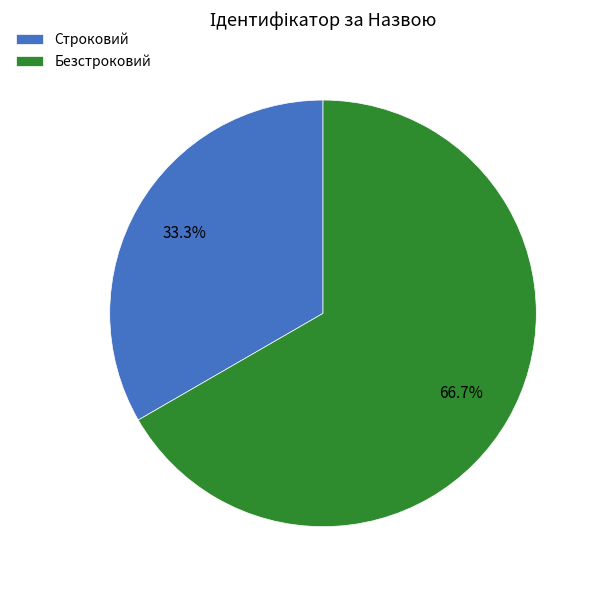

How many segments does this pie chart have?

2